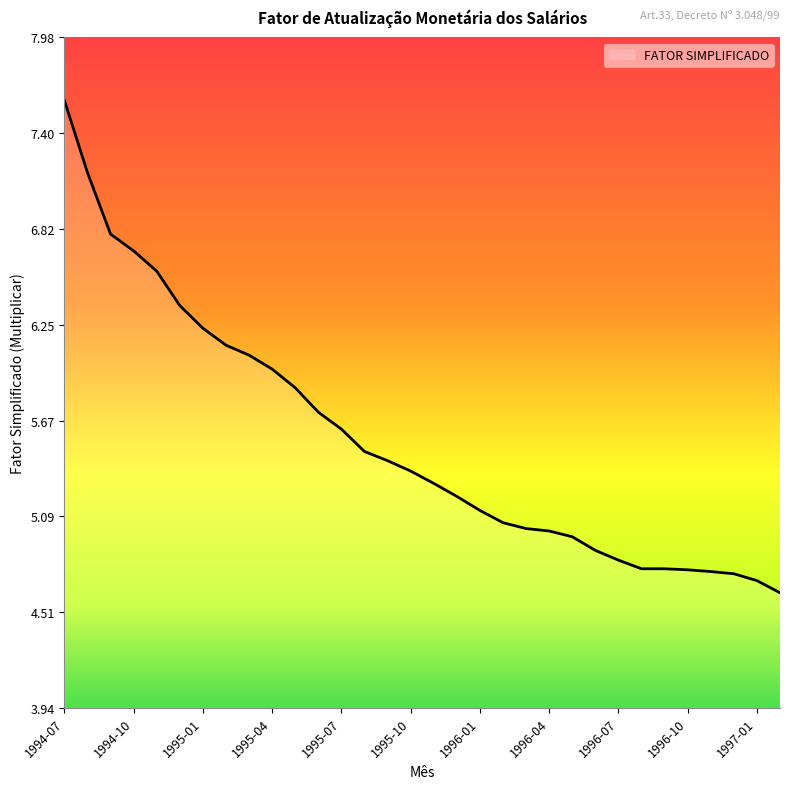

What is the maximum value shown in the chart?

7.6